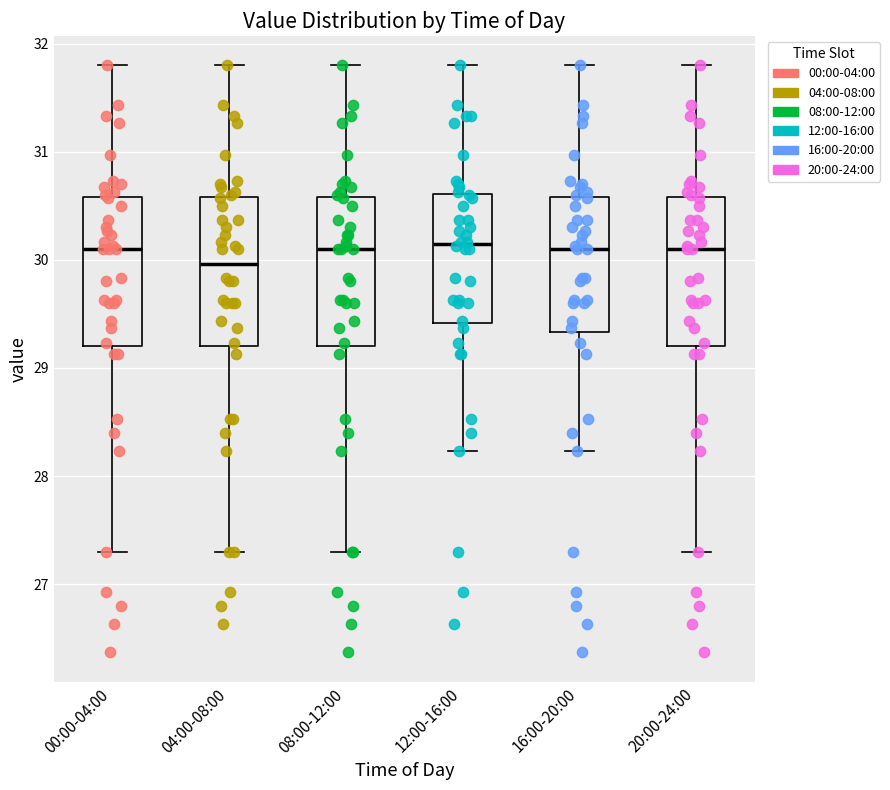

Reading left to right, transcribe this box plot: for each box, give where its median line is, the range the box spans, and where its two whiskers end, as read against the y-axis. The values are not printed on the chart, so give them approximately, as read against the axis.

00:00-04:00: median 30.1, box 29.2 to 30.6, whiskers 27.3 to 31.8
04:00-08:00: median 30.0, box 29.2 to 30.6, whiskers 27.3 to 31.8
08:00-12:00: median 30.1, box 29.2 to 30.6, whiskers 27.3 to 31.8
12:00-16:00: median 30.2, box 29.4 to 30.6, whiskers 28.2 to 31.8
16:00-20:00: median 30.1, box 29.3 to 30.6, whiskers 28.2 to 31.8
20:00-24:00: median 30.1, box 29.2 to 30.6, whiskers 27.3 to 31.8